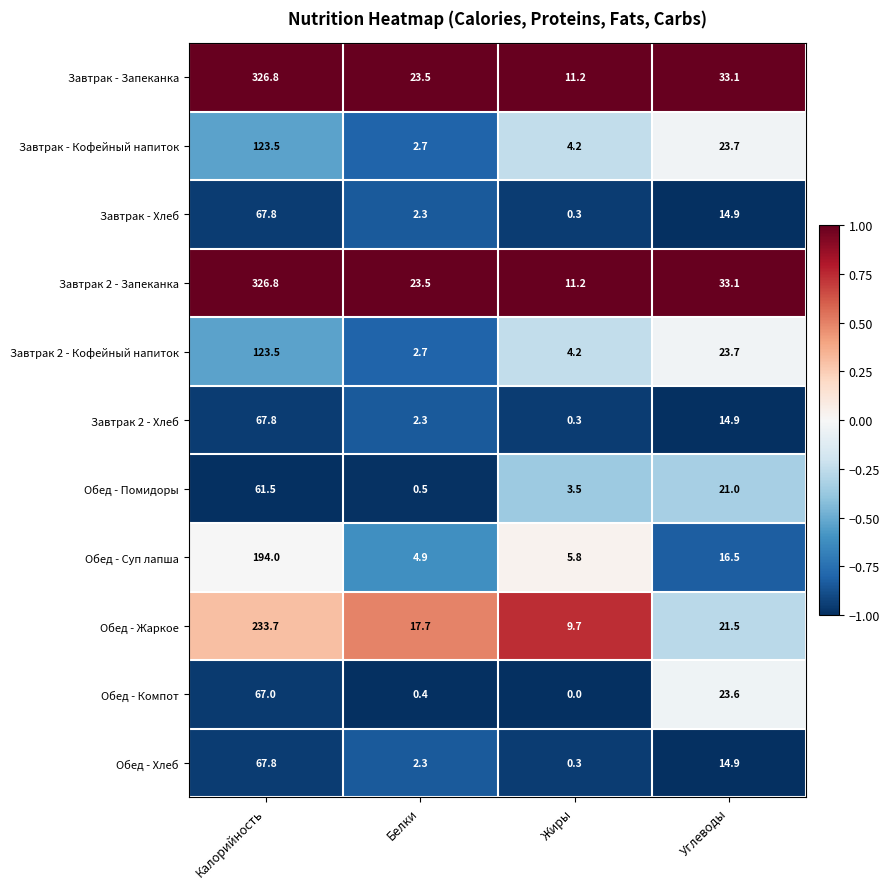

At which label does Обед - Хлеб reach its peak?

Калорийность